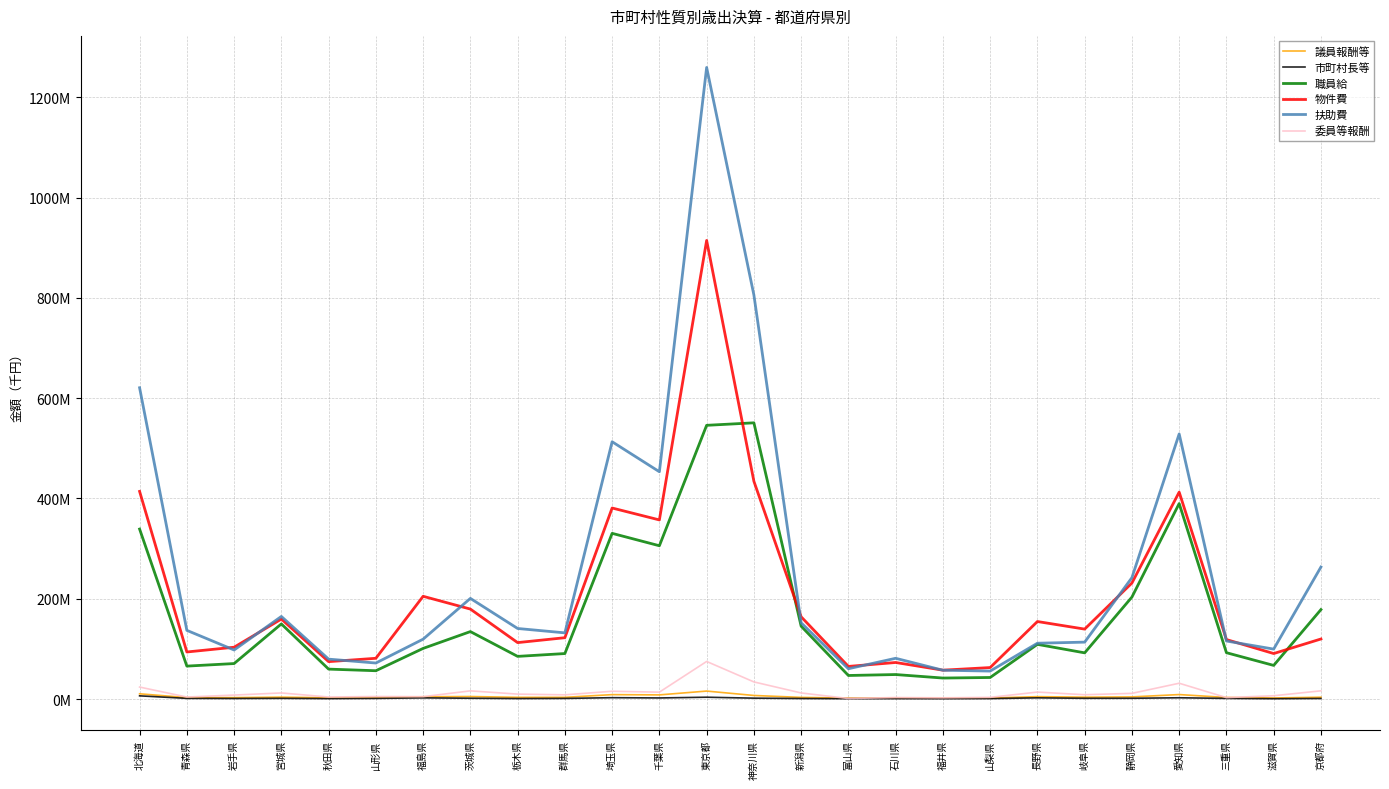

Does the chart display data point markers on the line(s)?

No